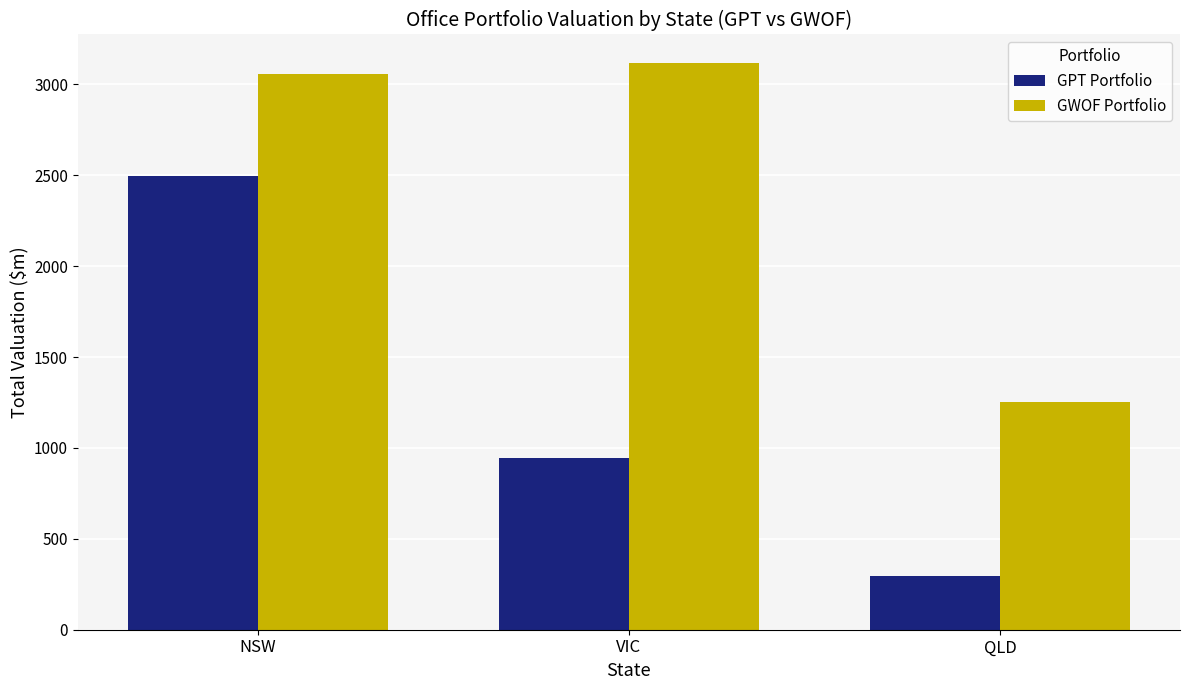

How many values in the GWOF Portfolio series exceed 3055?

2